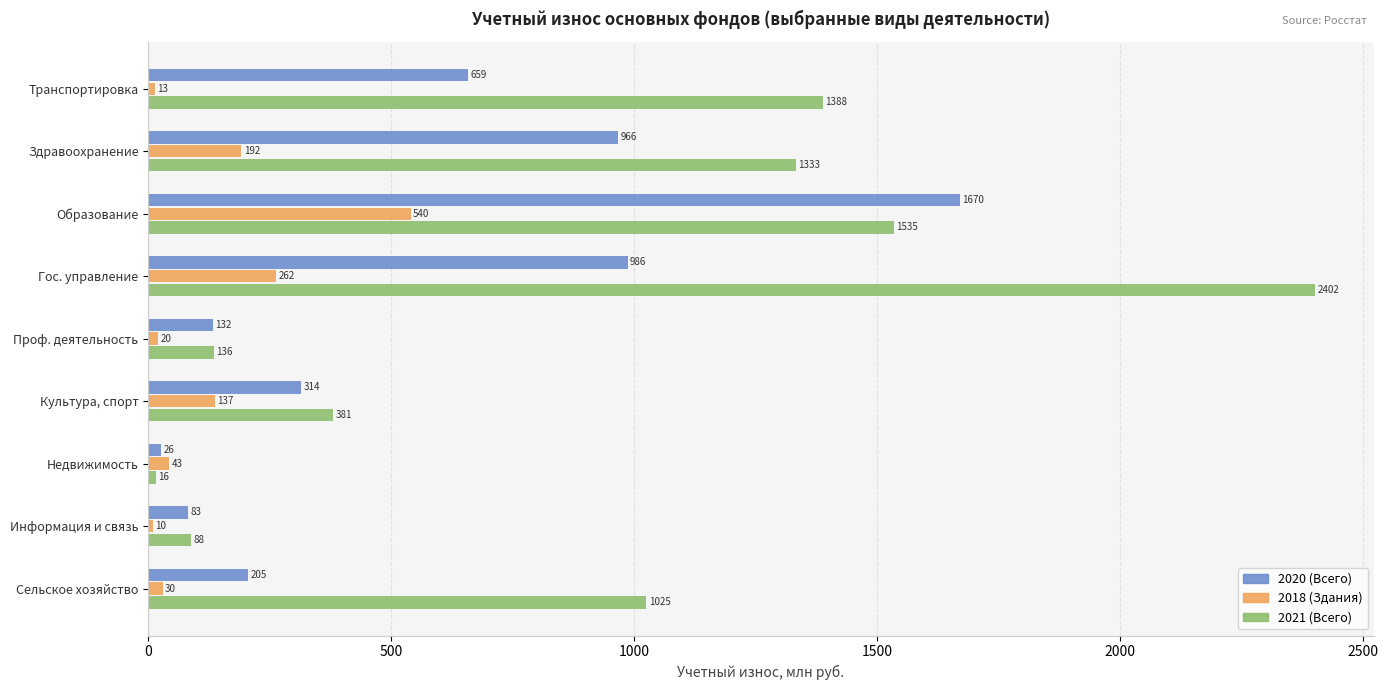

Between Транспортировка and Образование, which series saw the biggest shift?

2020 (Всего)